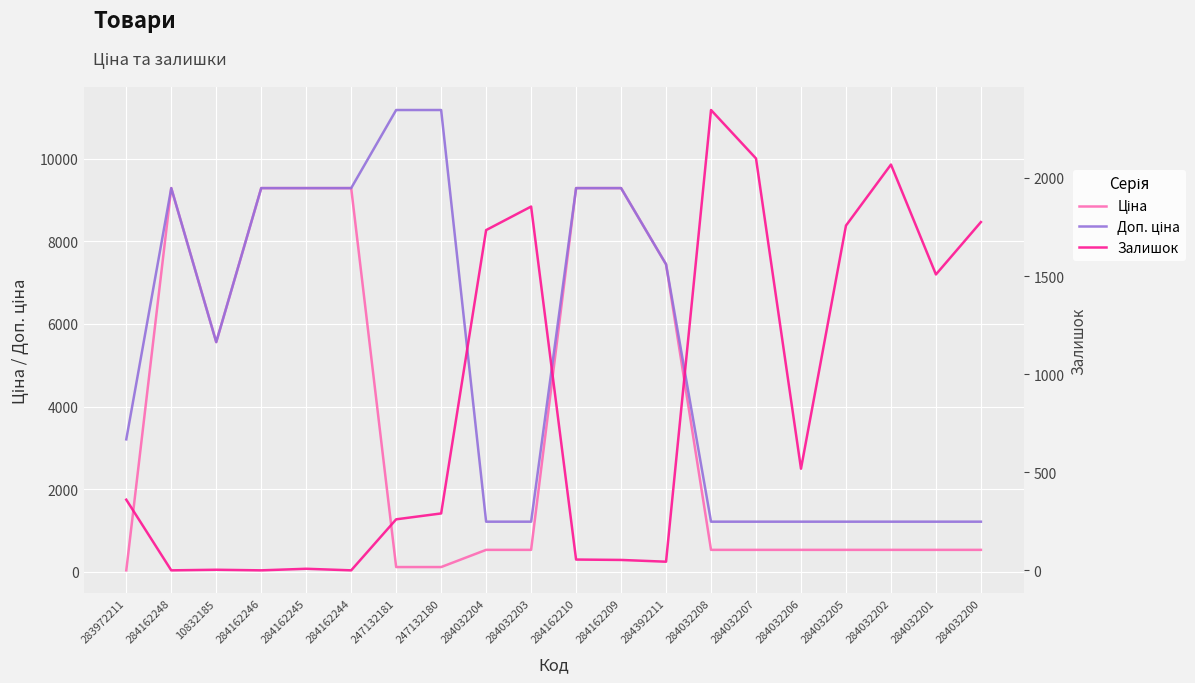

List the labels in order of Залишок value, largest first.

284032208, 284032207, 284032202, 284032203, 284032200, 284032205, 284032204, 284032201, 284032206, 283972211, 247132180, 247132181, 284162210, 284162209, 284392211, 284162245, 10832185, 284162248, 284162246, 284162244